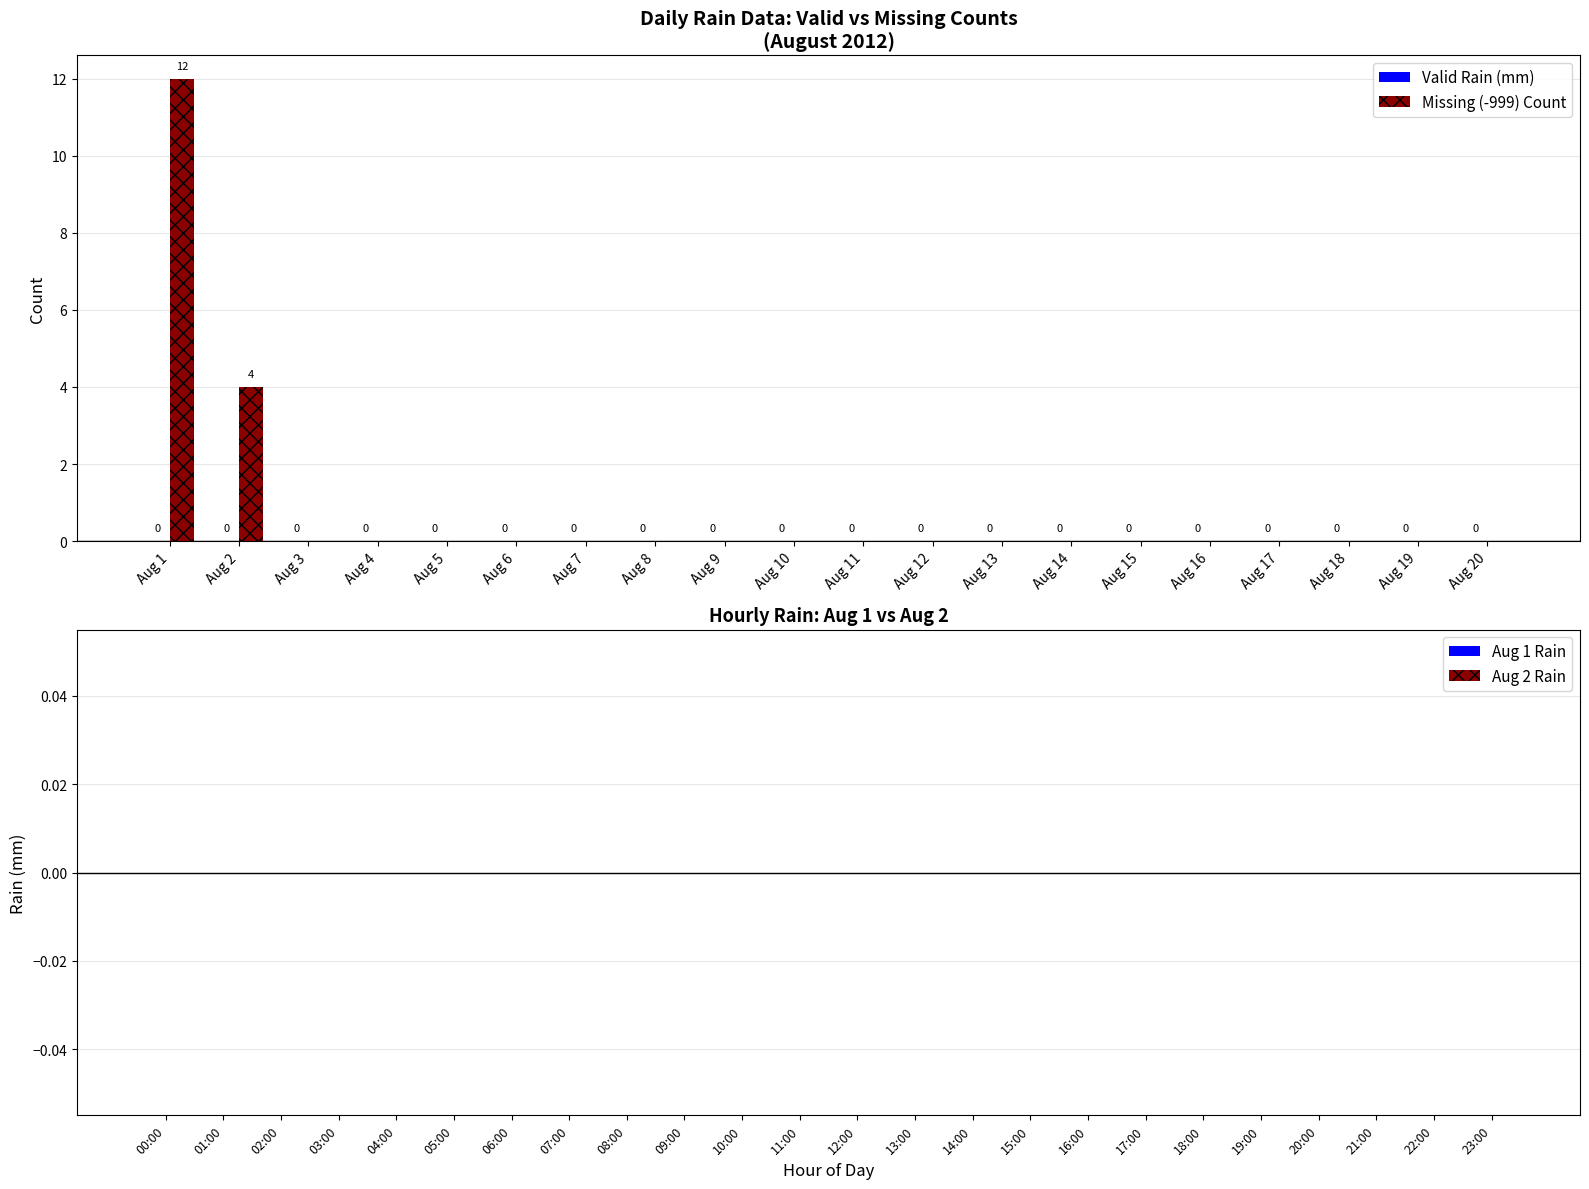

Is it true that the value at Aug 4 is 0?

True